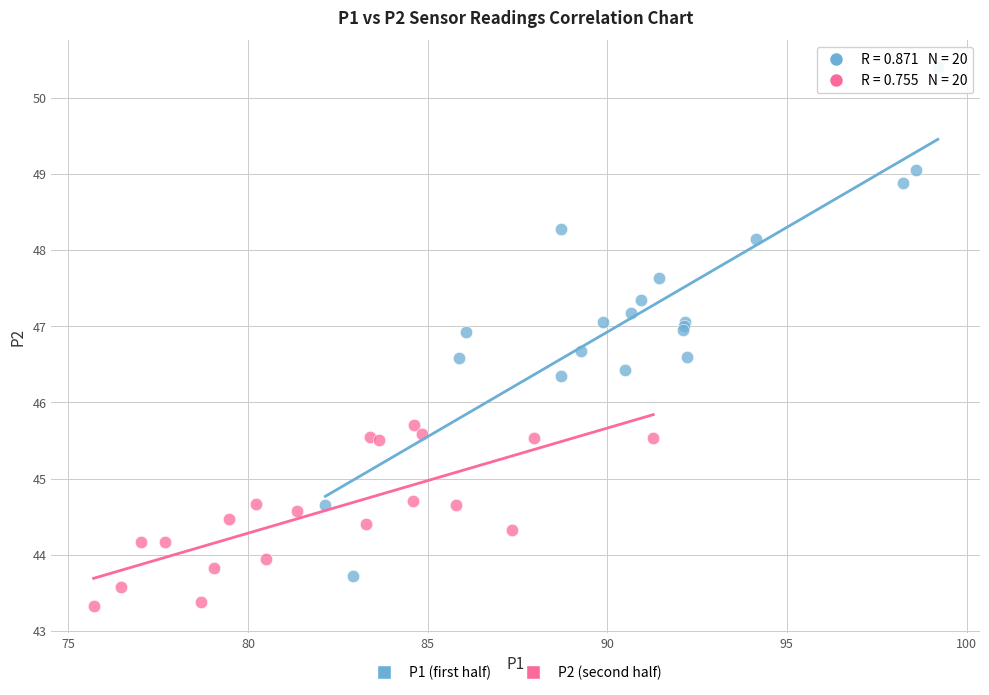

Which series reaches the minimum Y coordinate?

P2 (second half)